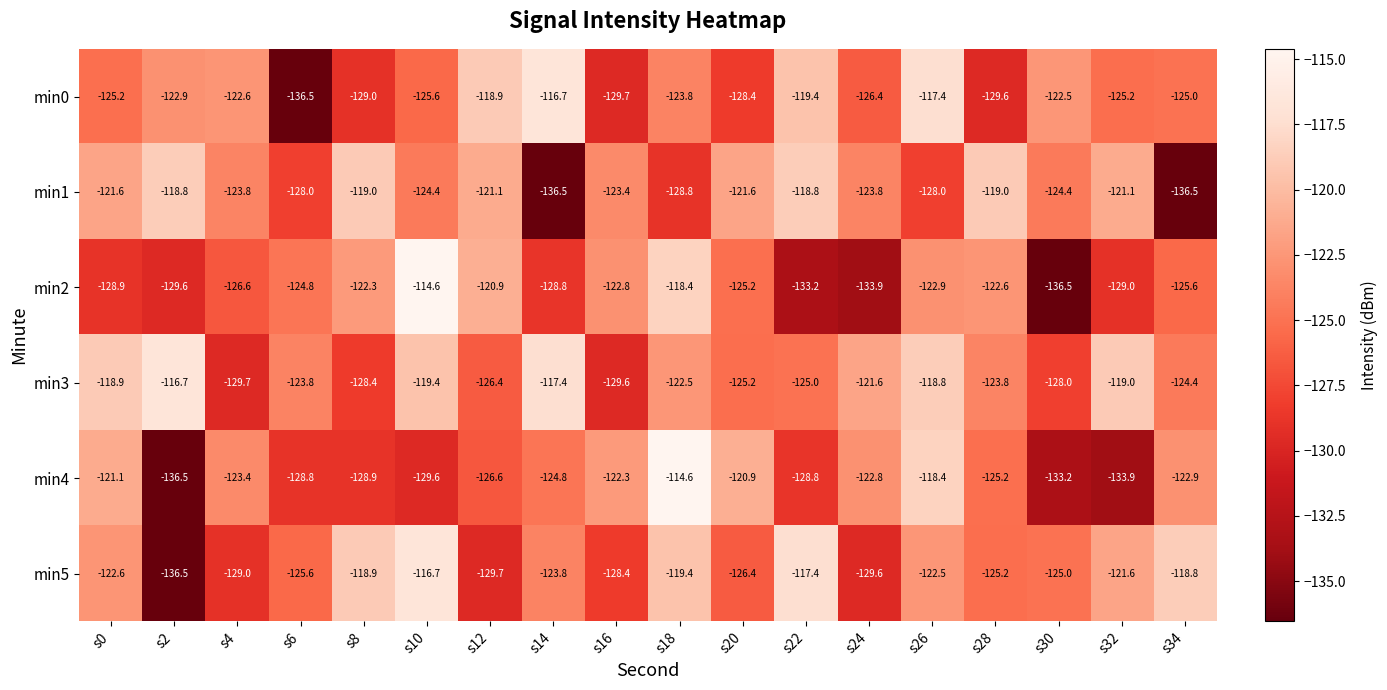

Is it true that min0 equals -40.3 at s4?

False